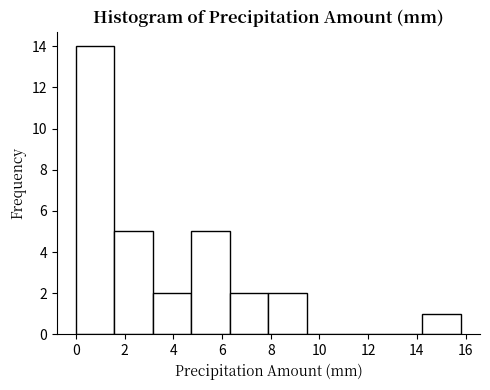

How tall is the bar that spans 0.00 to 1.58 on the x-axis? Neither the bar edges nor the heights are printed on the chart, so give them approximately, as read against the axes.

14